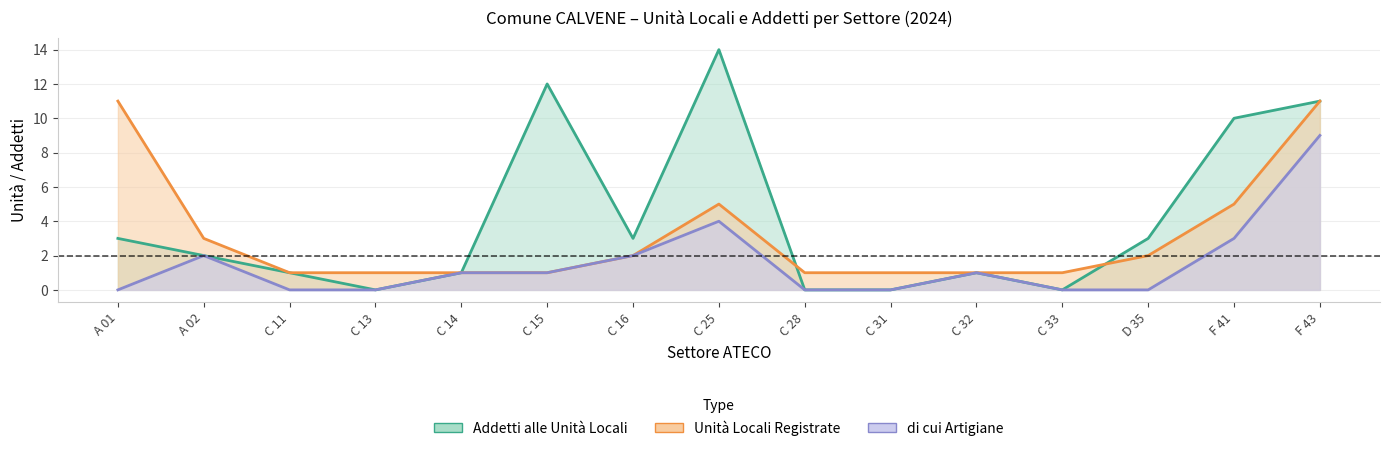

How many distinct data groups are displayed?

3